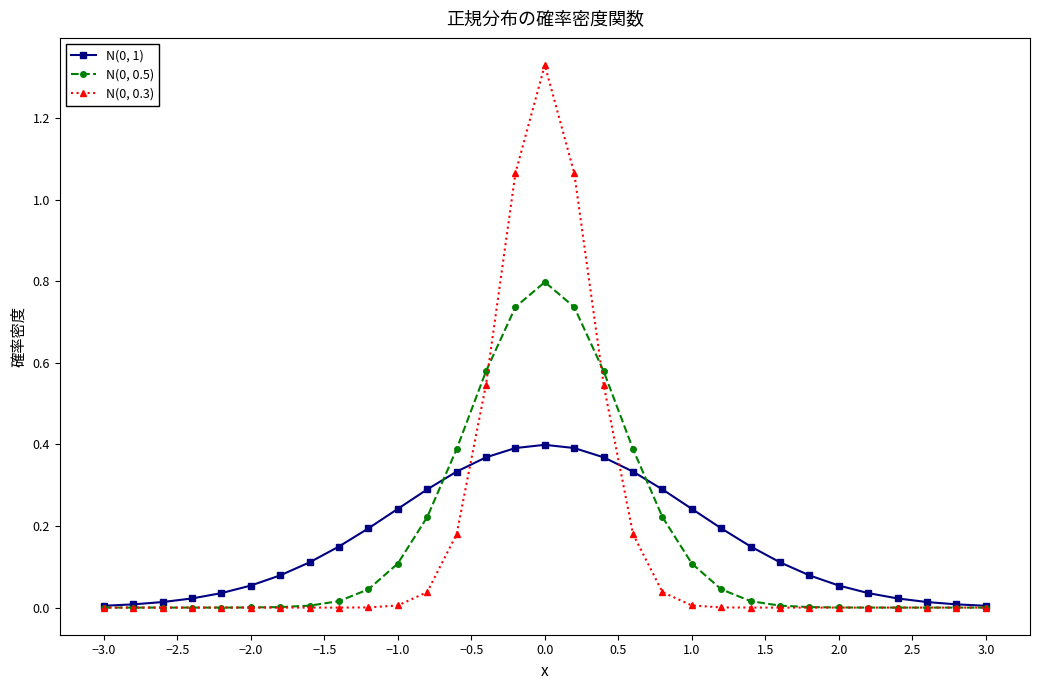

True or false: N(0, 1) has more than 0 interior local peaks.

True